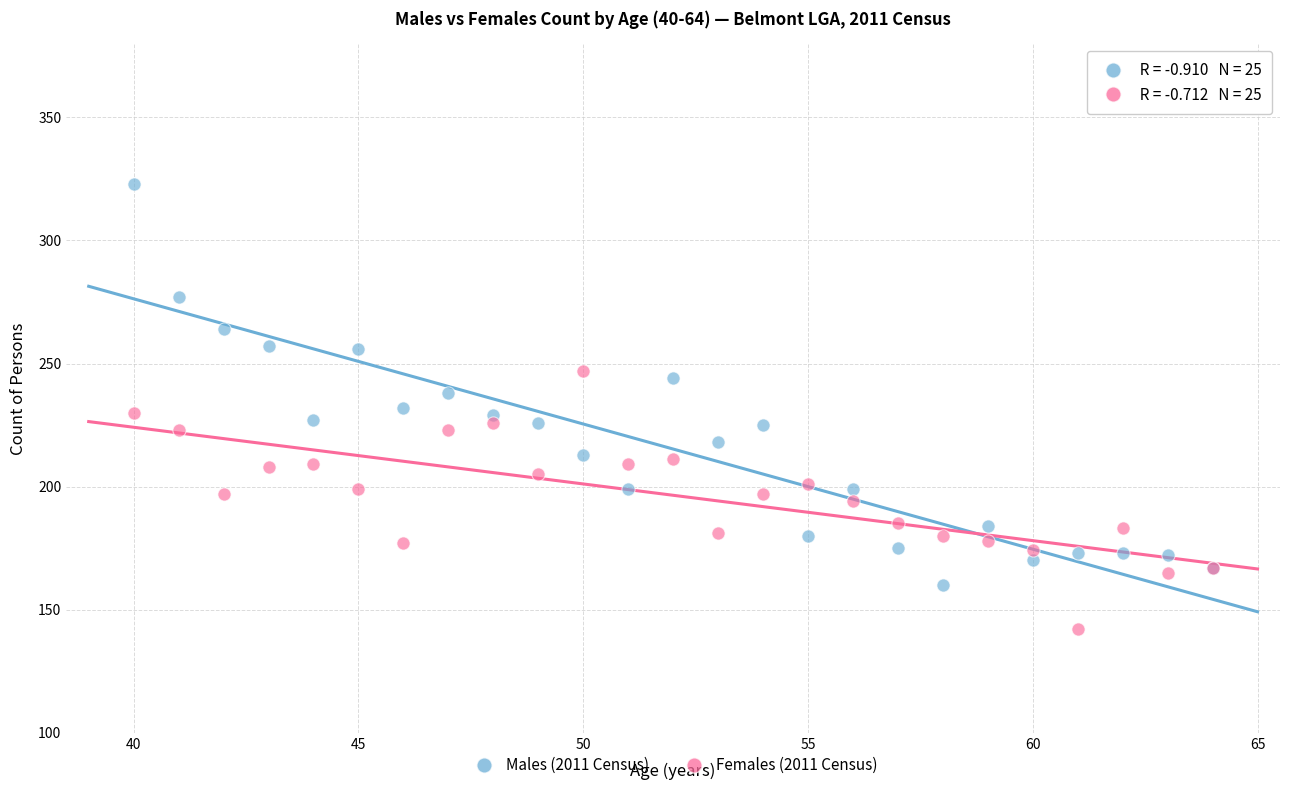

Which series has the widest spread of Y values?

Males (2011 Census)